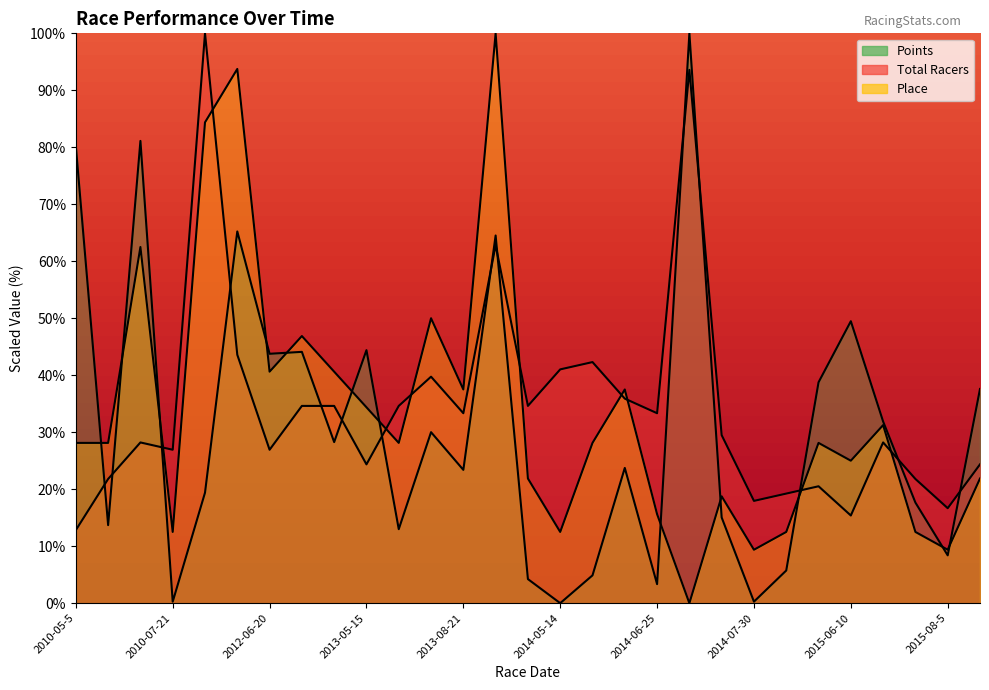

What is the approximate value of Total Racers at 2014-06-29?

93.6